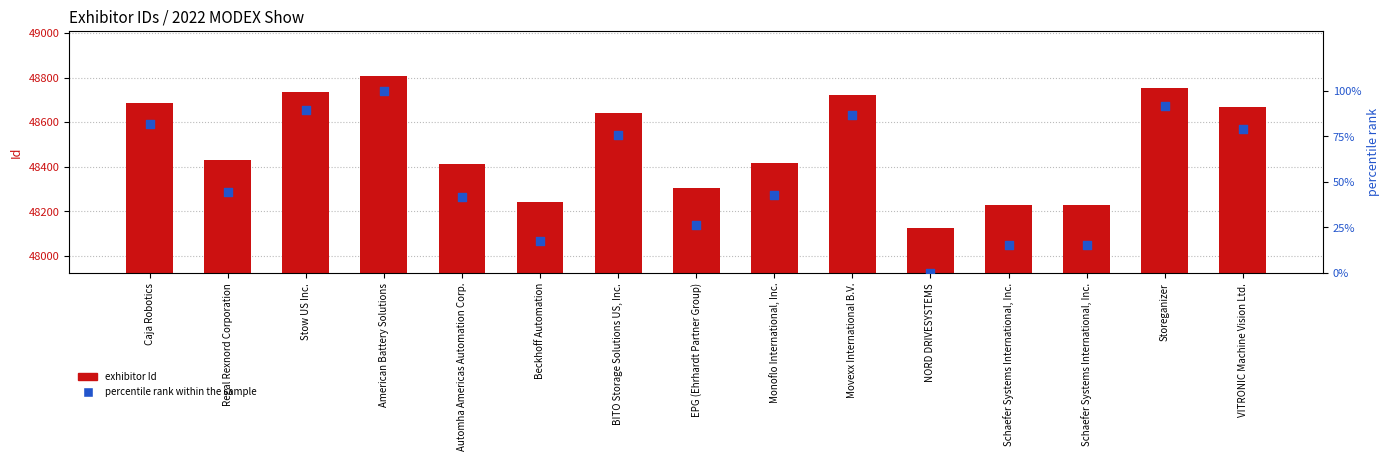

Which series has the widest spread of Y values?

exhibitor Id